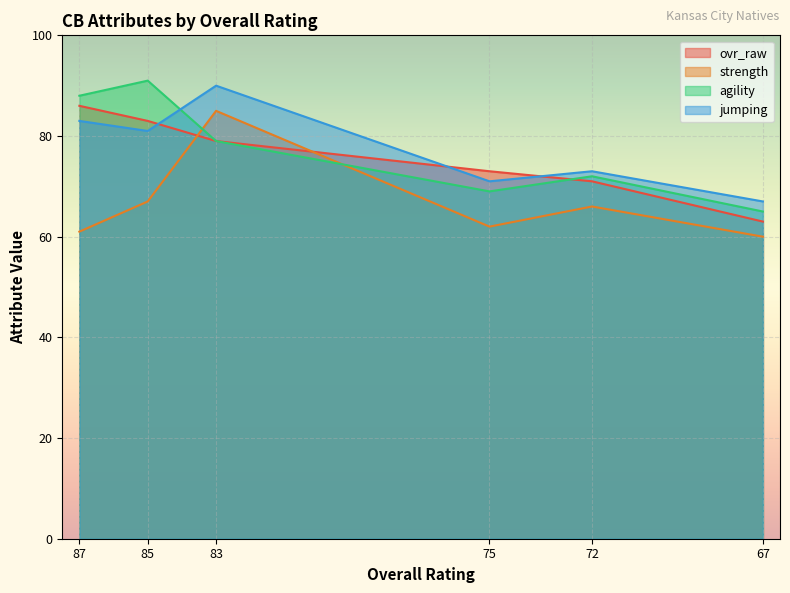

Reading right to left, list all the values displayed in this chart.

ovr_raw: 63	71	73	79	83	86
strength: 60	66	62	85	67	61
agility: 65	72	69	79	91	88
jumping: 67	73	71	90	81	83